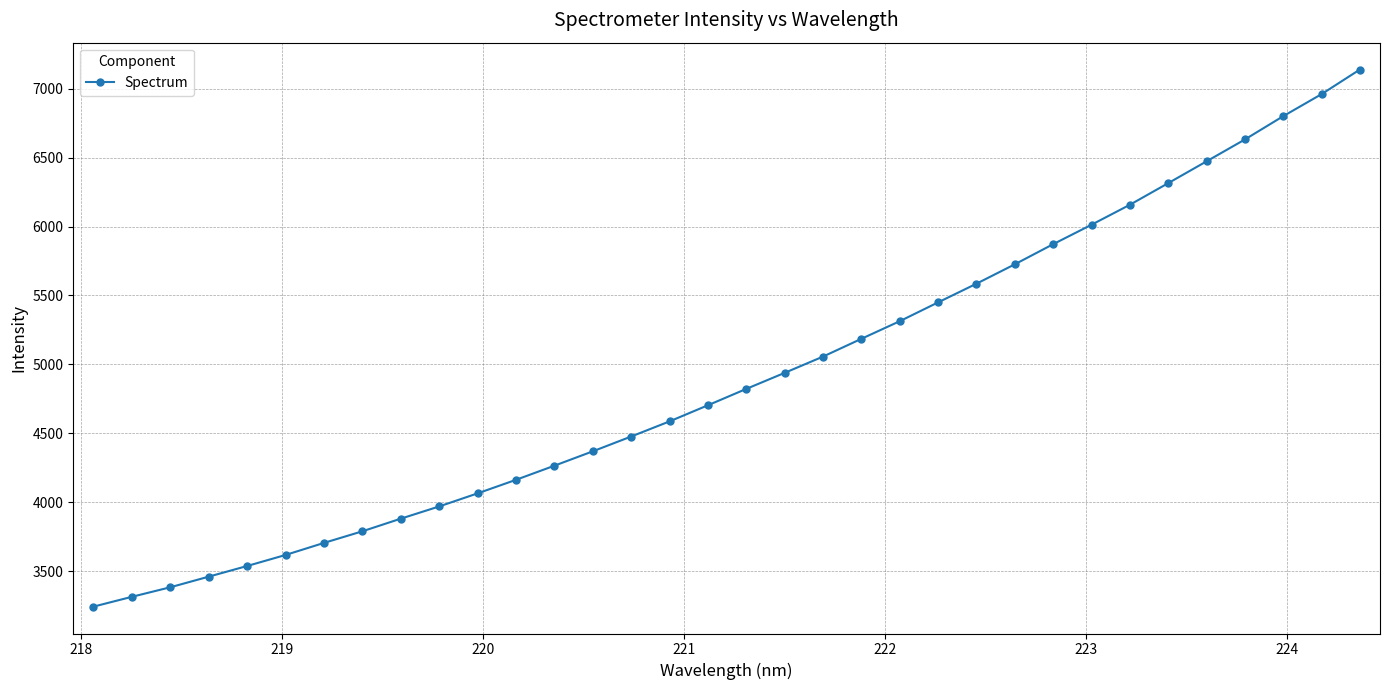

What is the sum of all values?

166950.1